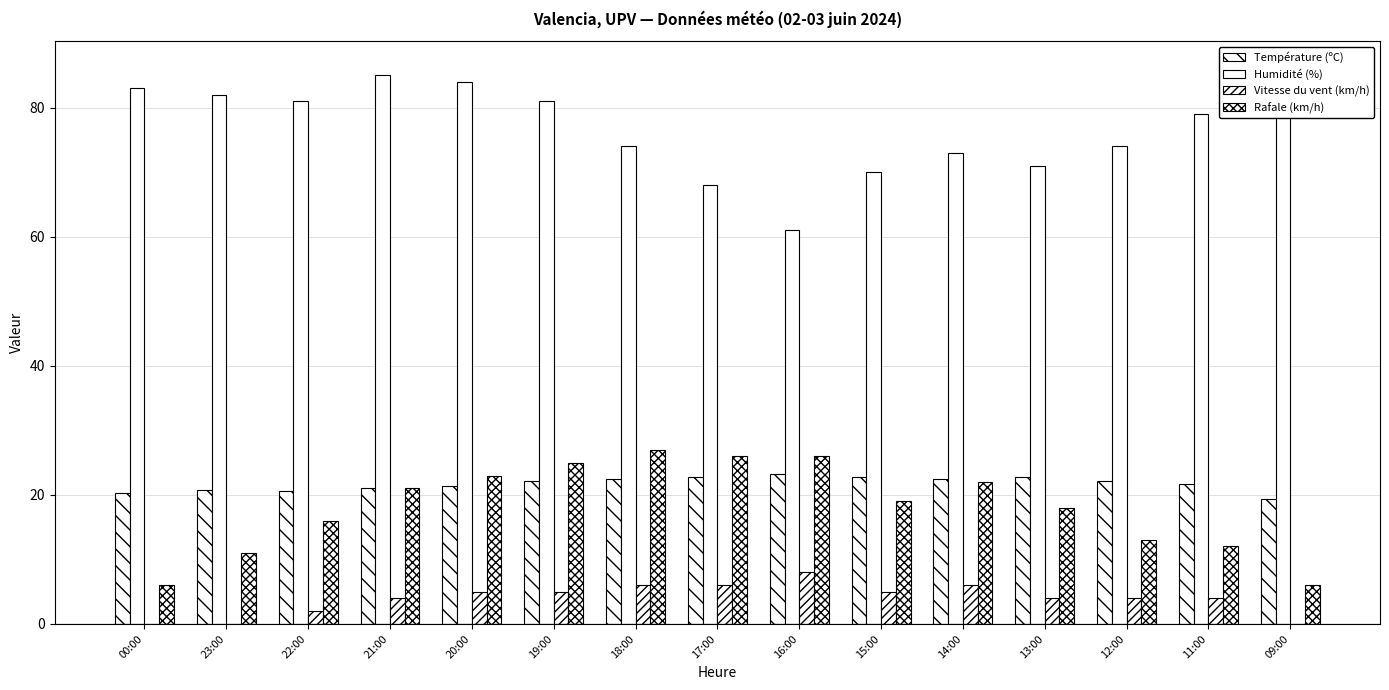

At which category is the sum across all series the highest?

20:00